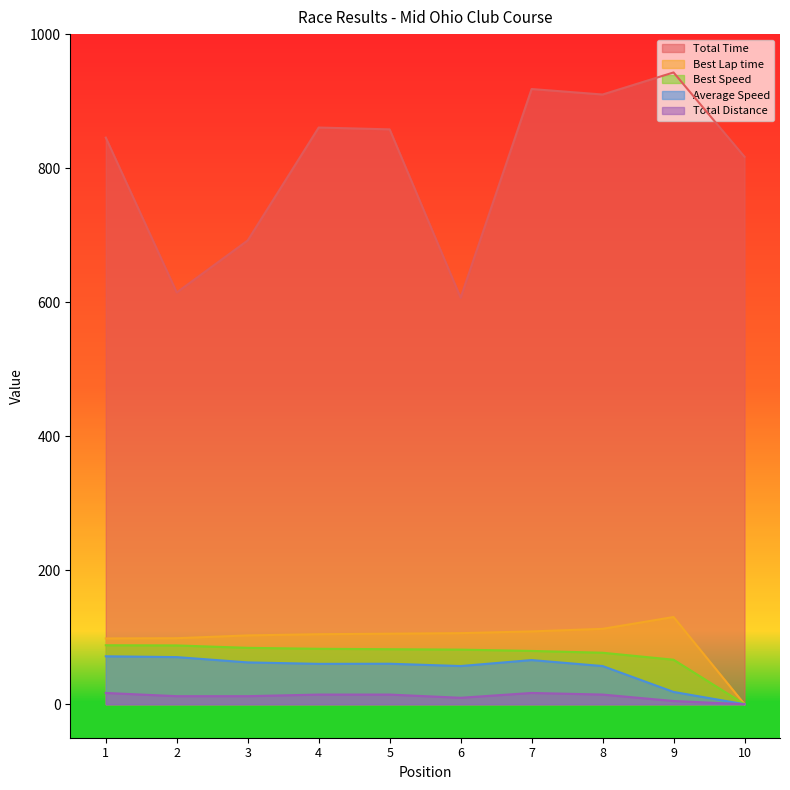

The value of Best Lap time at 6 is 63.7. True or false?

False